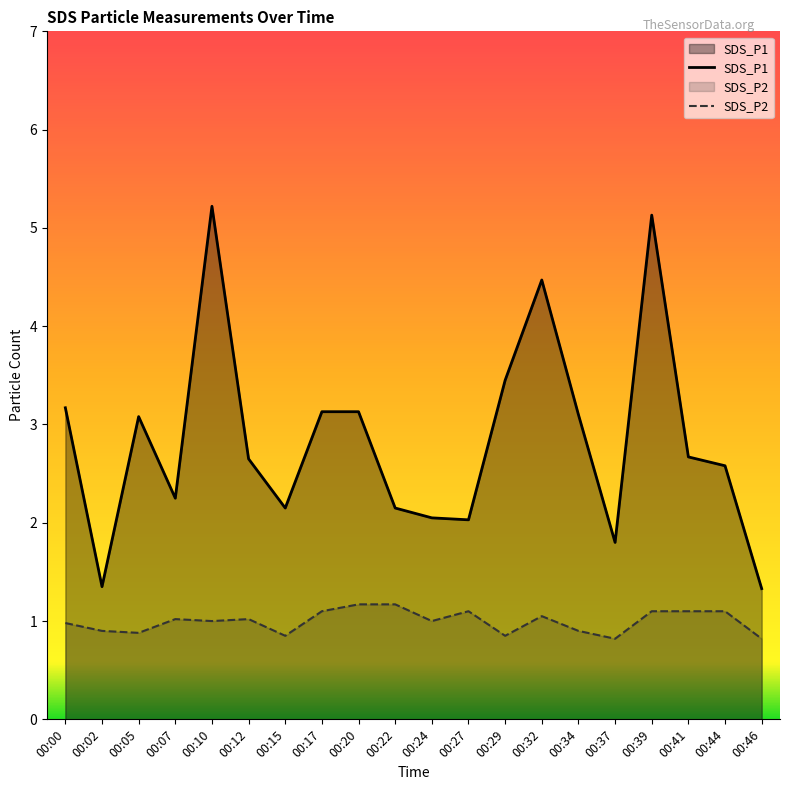

Between 00:00 and 00:17, which series saw the biggest shift?

SDS_P2